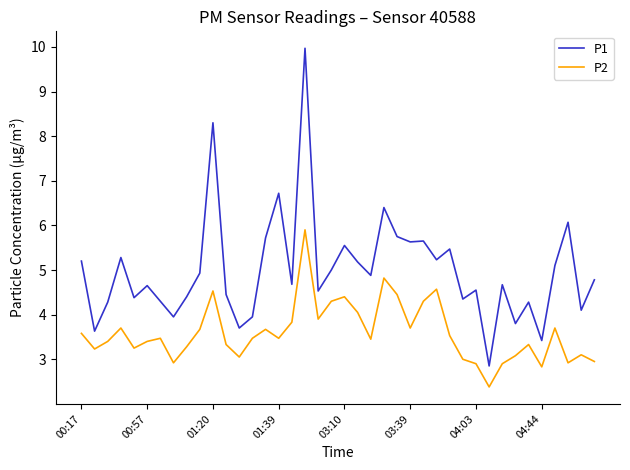

Rank the series by their maximum value, from highest to lowest.

P1, P2